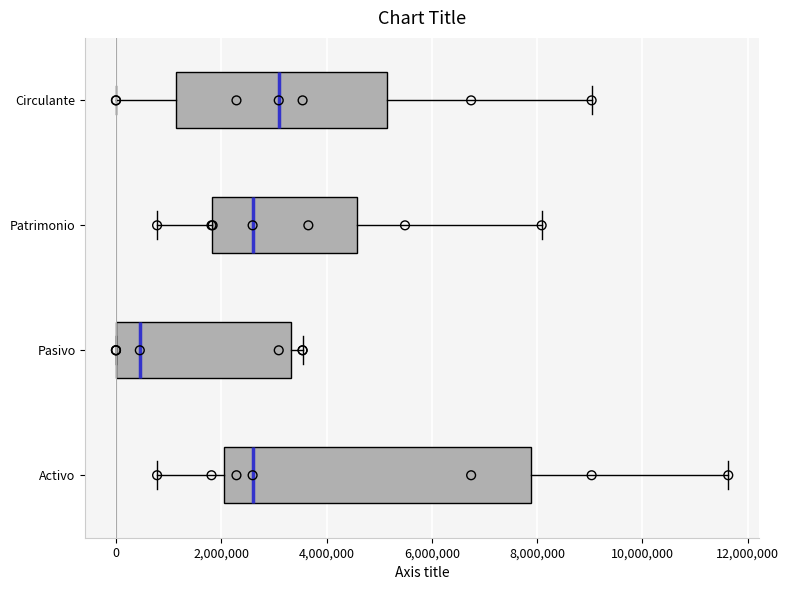

Reading bottom to top, read every box against the x-axis: the position of its median line, the range the box covers, and the ends of its whiskers. The values are not printed on the chart, so give them approximately, as read against the axis.

Activo: median 2600000, box 2000000 to 7800000, whiskers 800000 to 11600000
Pasivo: median 400000, box 0 to 3400000, whiskers 0 to 3600000
Patrimonio: median 2600000, box 1800000 to 4600000, whiskers 800000 to 8000000
Circulante: median 3000000, box 1200000 to 5200000, whiskers 0 to 9000000